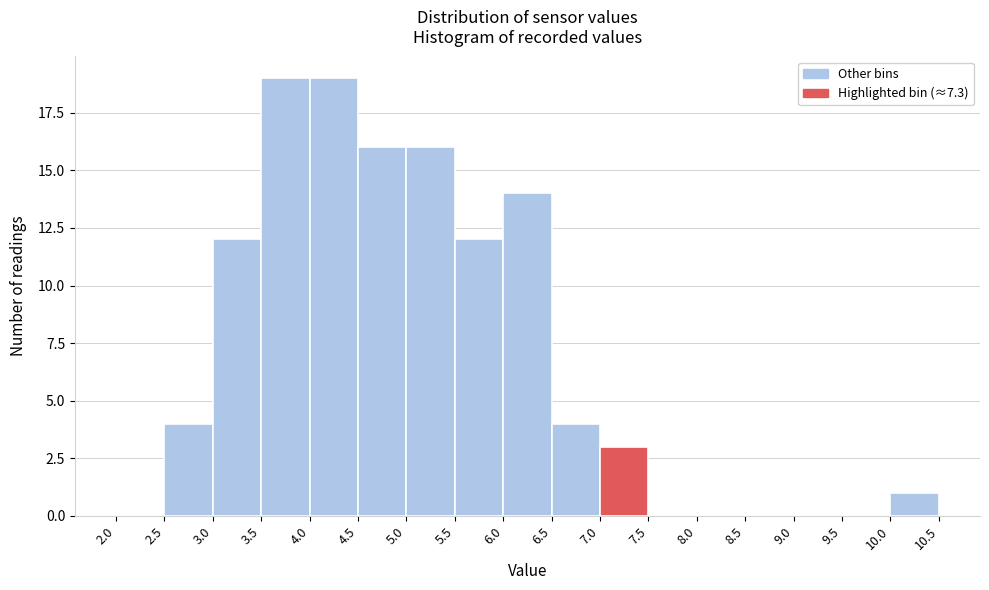

Reading left to right, list every bar in this chart as the range it spans on the x-axis followed by its height. The values are not printed on the chart, so give them approximately, as read against the axis.

2.0 to 2.5: 0
2.5 to 3.0: 4
3.0 to 3.5: 12
3.5 to 4.0: 19
4.0 to 4.5: 19
4.5 to 5.0: 16
5.0 to 5.5: 16
5.5 to 6.0: 12
6.0 to 6.5: 14
6.5 to 7.0: 4
7.0 to 7.5: 3
7.5 to 8.0: 0
8.0 to 8.5: 0
8.5 to 9.0: 0
9.0 to 9.5: 0
9.5 to 10.0: 0
10.0 to 10.5: 1